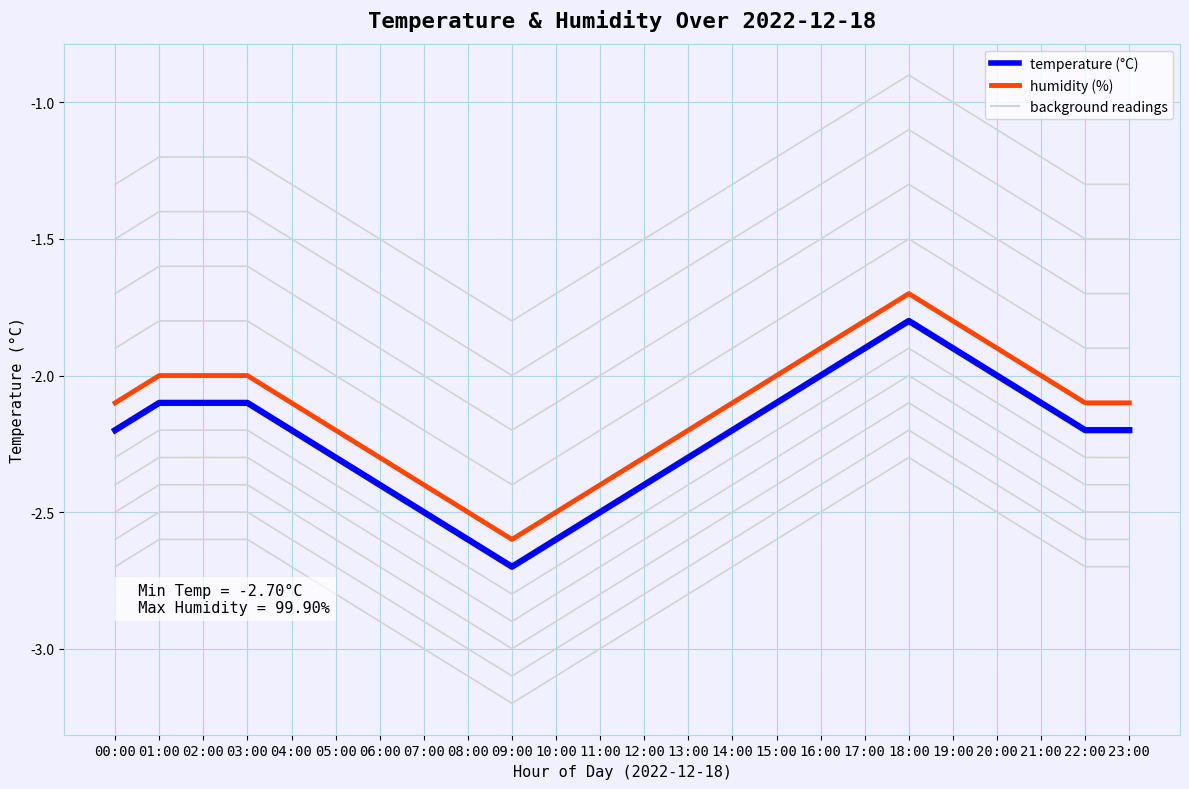

What is the minimum value shown in the chart?

-2.7